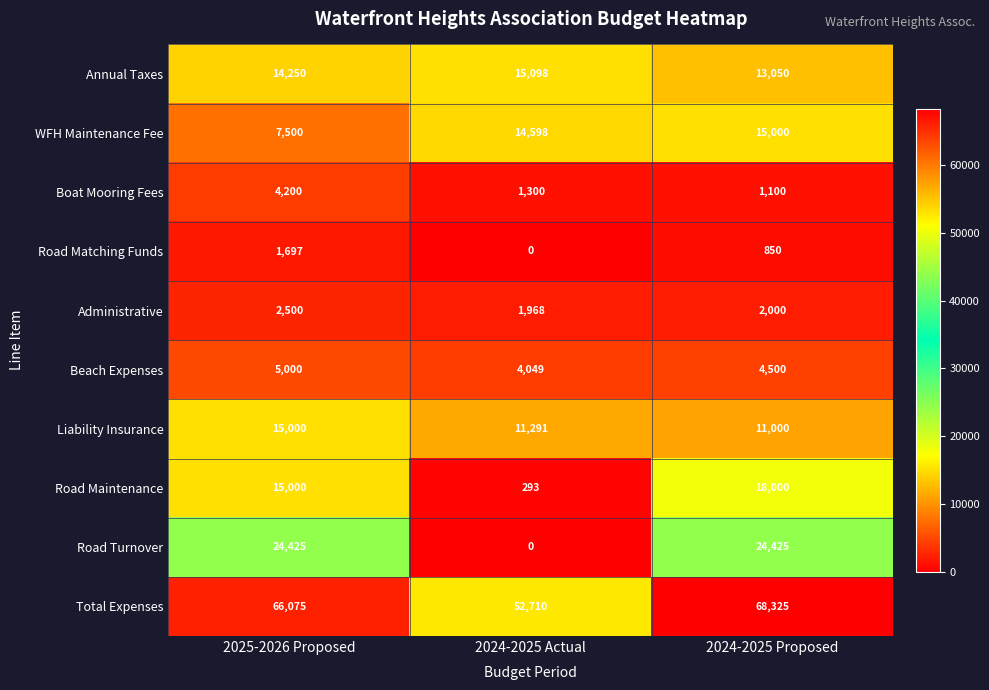

Is the value of Liability Insurance at 2024-2025 Proposed greater than the value of Beach Expenses at 2025-2026 Proposed?

Yes